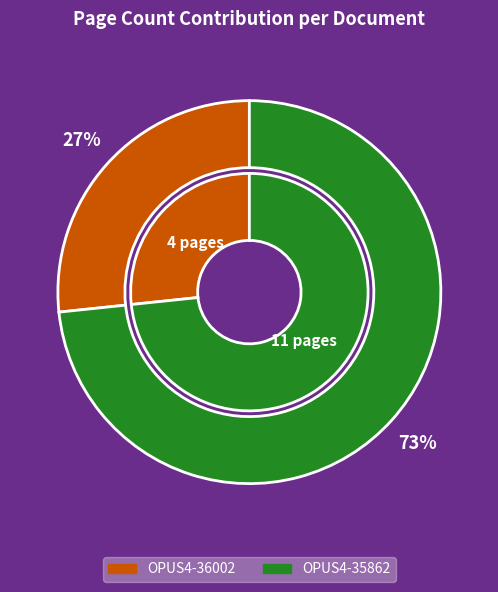

Which category has the biggest portion of the pie?

OPUS4-35862